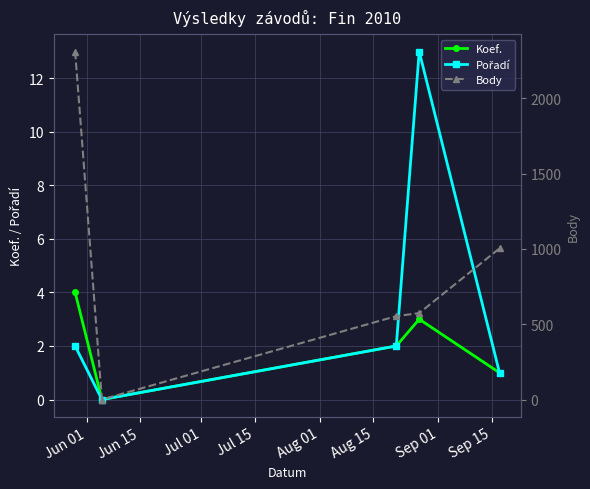

What is the sum of all Body values?

4444